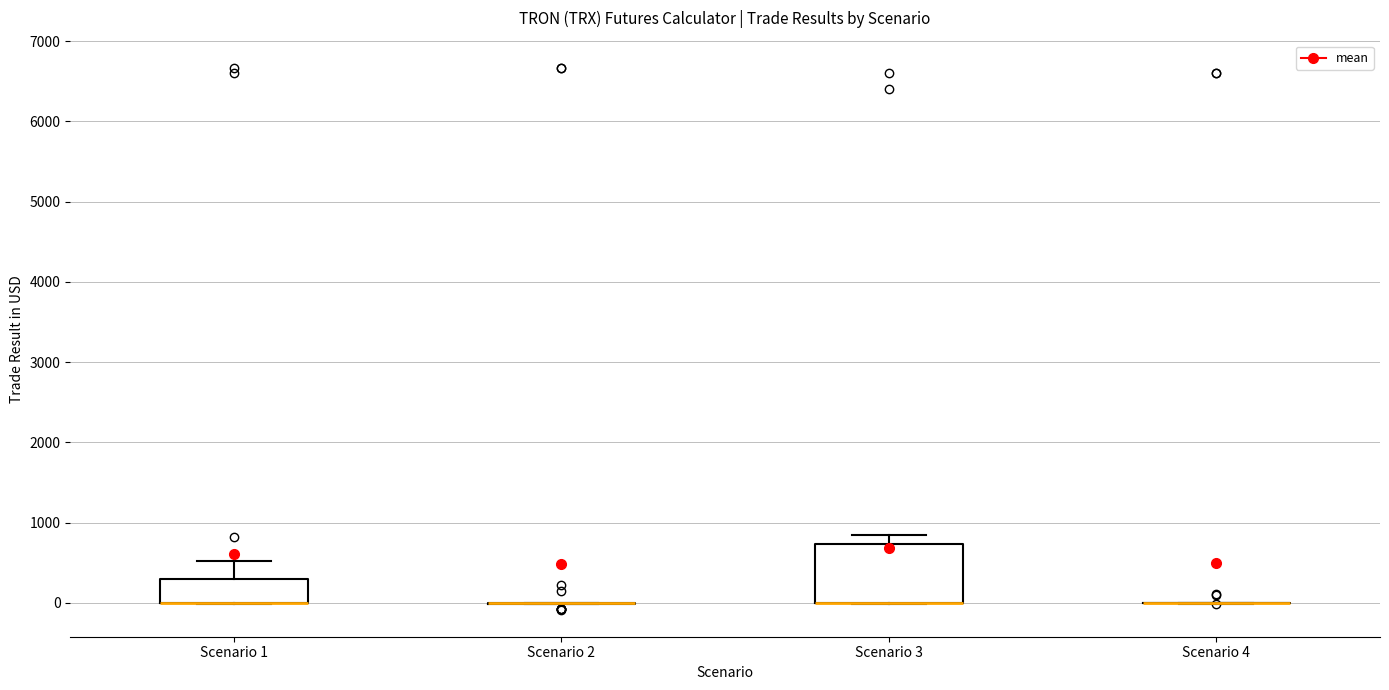

Reading left to right, transcribe this box plot: for each box, give where its median line is, the range the box spans, and where its two whiskers end, as read against the y-axis. The values are not printed on the chart, so give them approximately, as read against the axis.

Scenario 1: median 0 (drawn on the box's lower edge), box 0 to 300, whiskers 0 to 500
Scenario 2: box collapsed to a line at 0, whiskers 0 to 0
Scenario 3: median 0 (drawn on the box's lower edge), box 0 to 700, whiskers 0 to 800
Scenario 4: box collapsed to a line at 0, whiskers 0 to 0